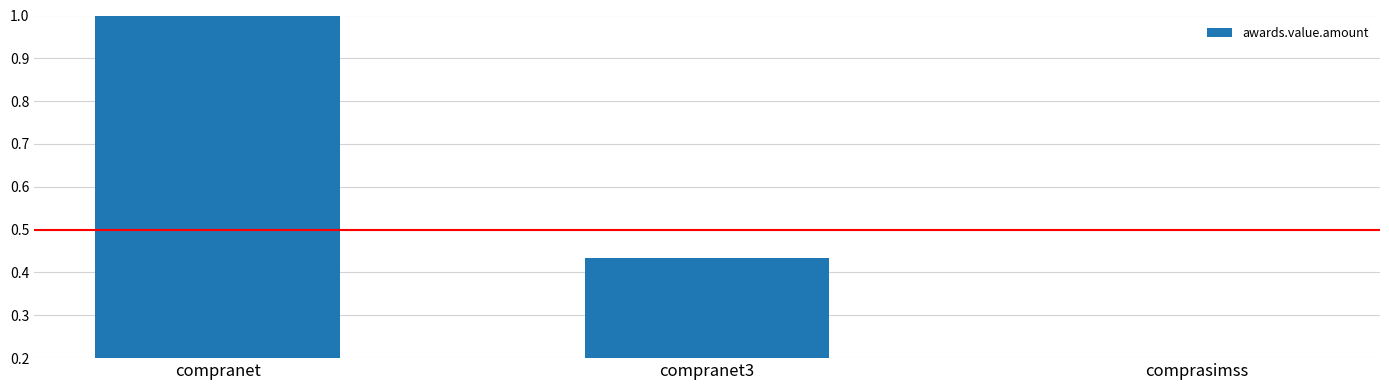

Reading right to left, what are all the values shown in this chart?

0.1	0.4	1.0